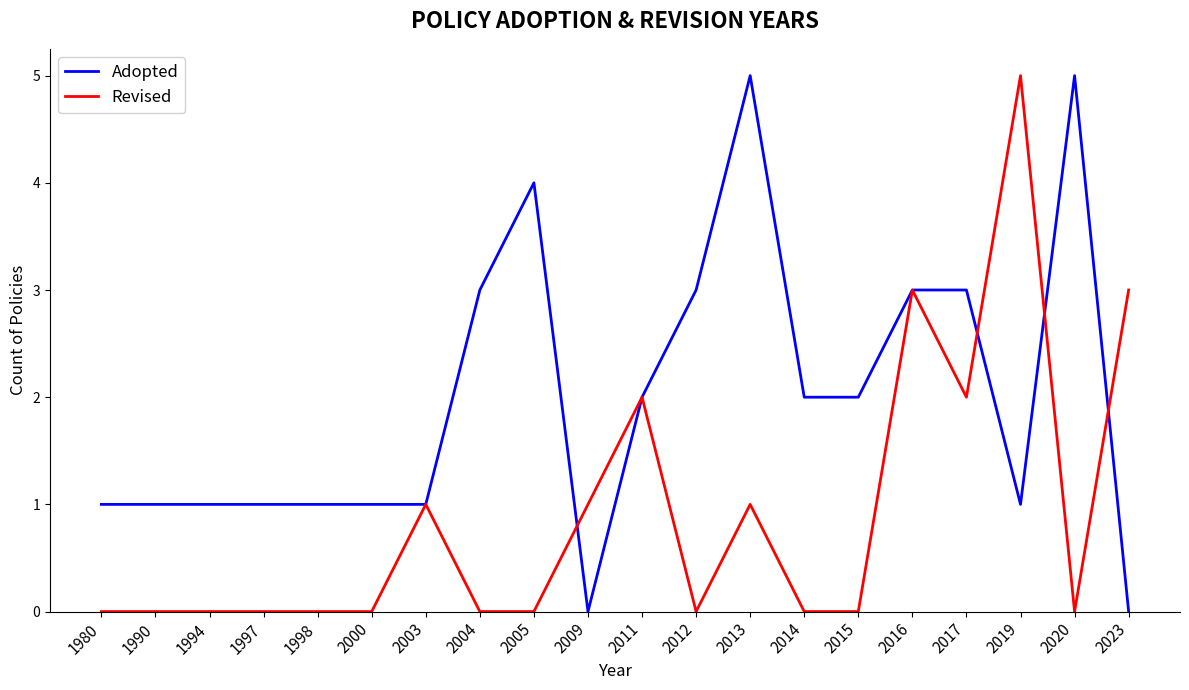

Which series has the largest total across all categories?

Adopted